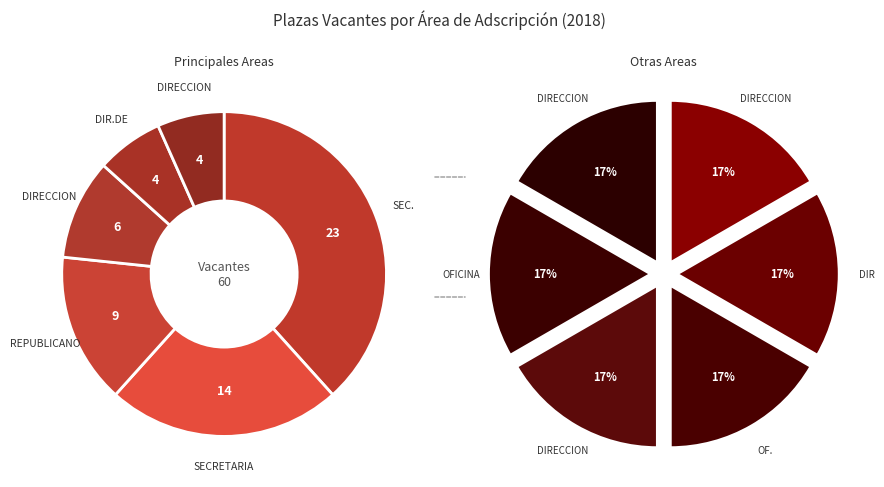

Does SECRETARIA DE FINANZAS Y TESOR represent more than half of the total?

No